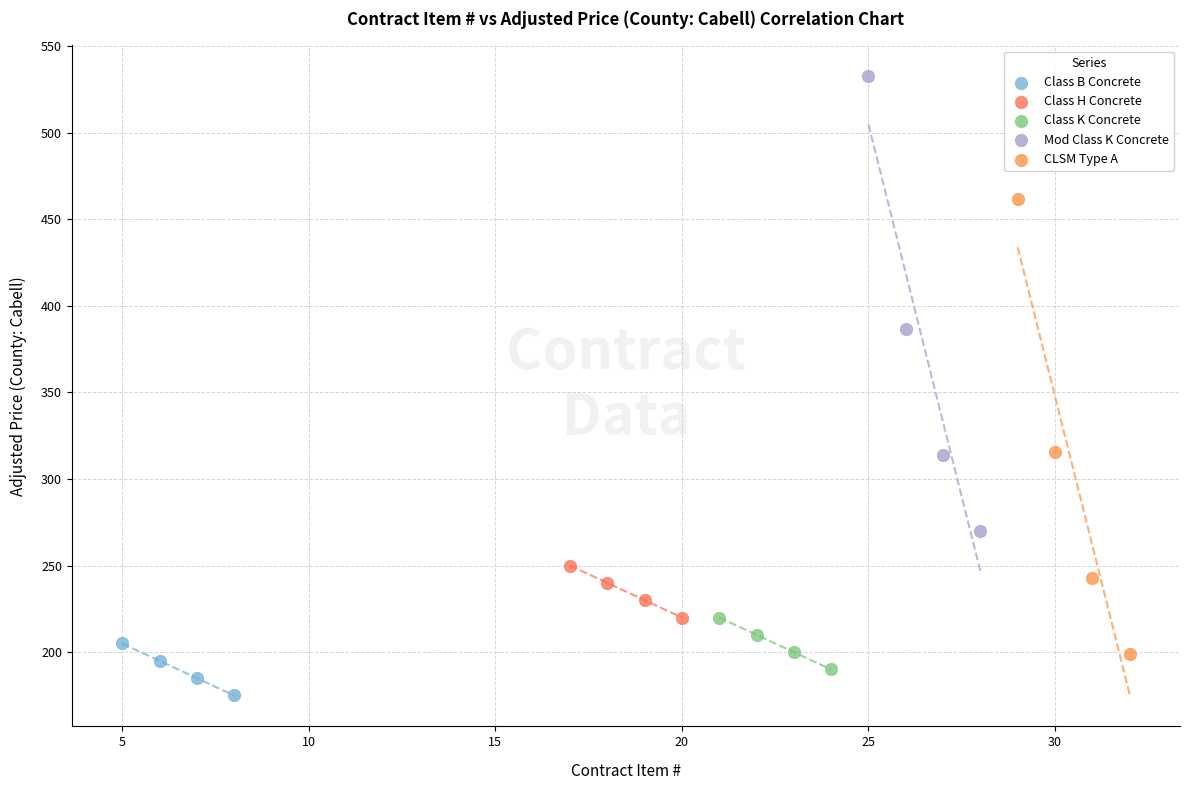

Which series contains the highest Y value?

Mod Class K Concrete